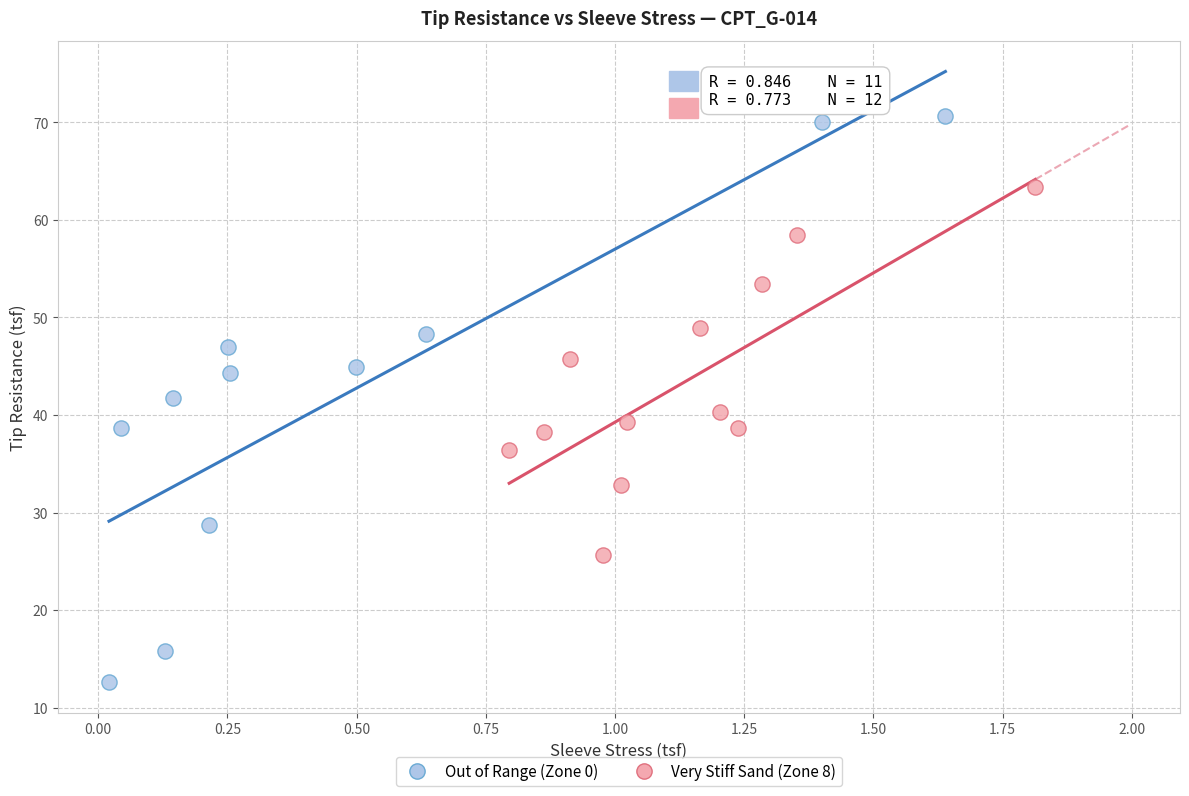

Which series reaches the maximum Y coordinate?

Out of Range (Zone 0)